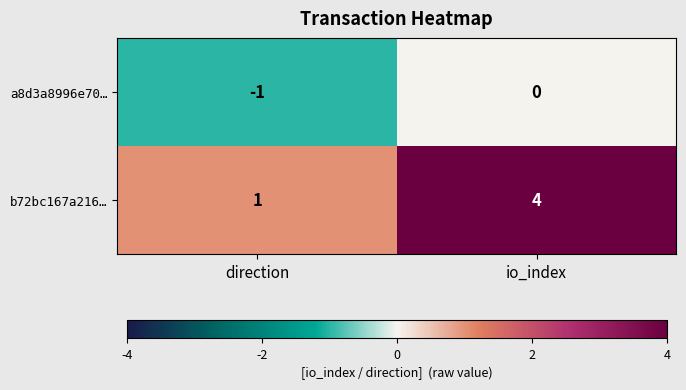

At which label is a8d3a8996e70… closest to 0?

io_index